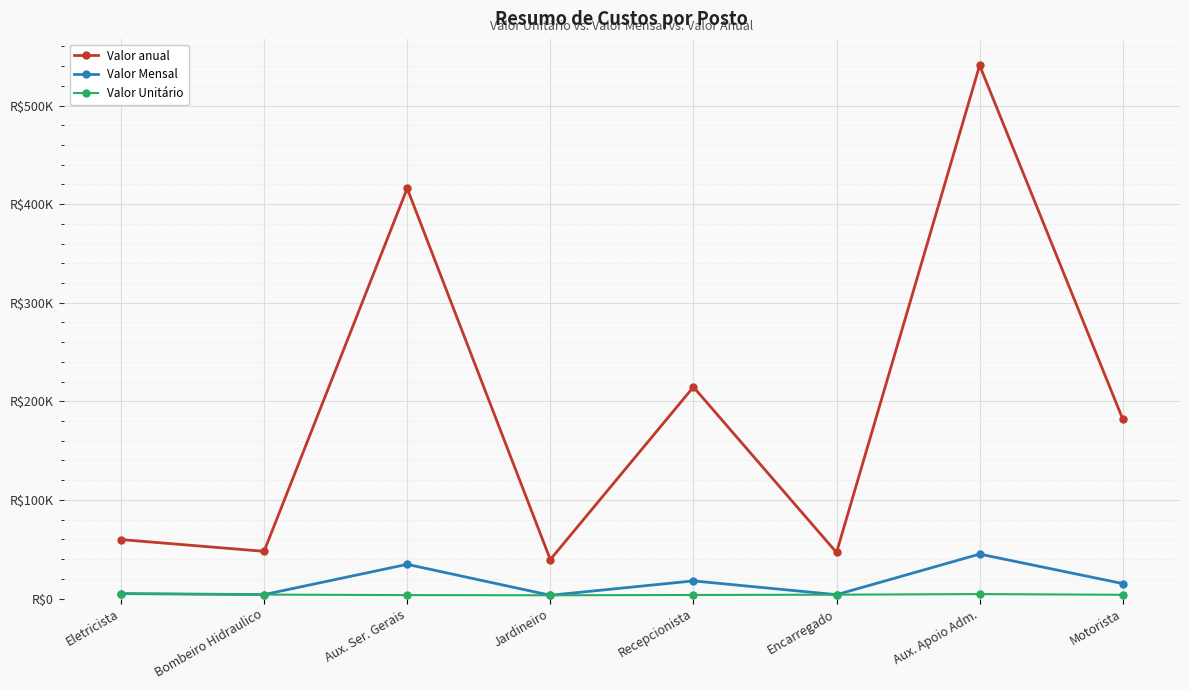

At which category is the sum across all series the highest?

Aux. Apoio Adm.